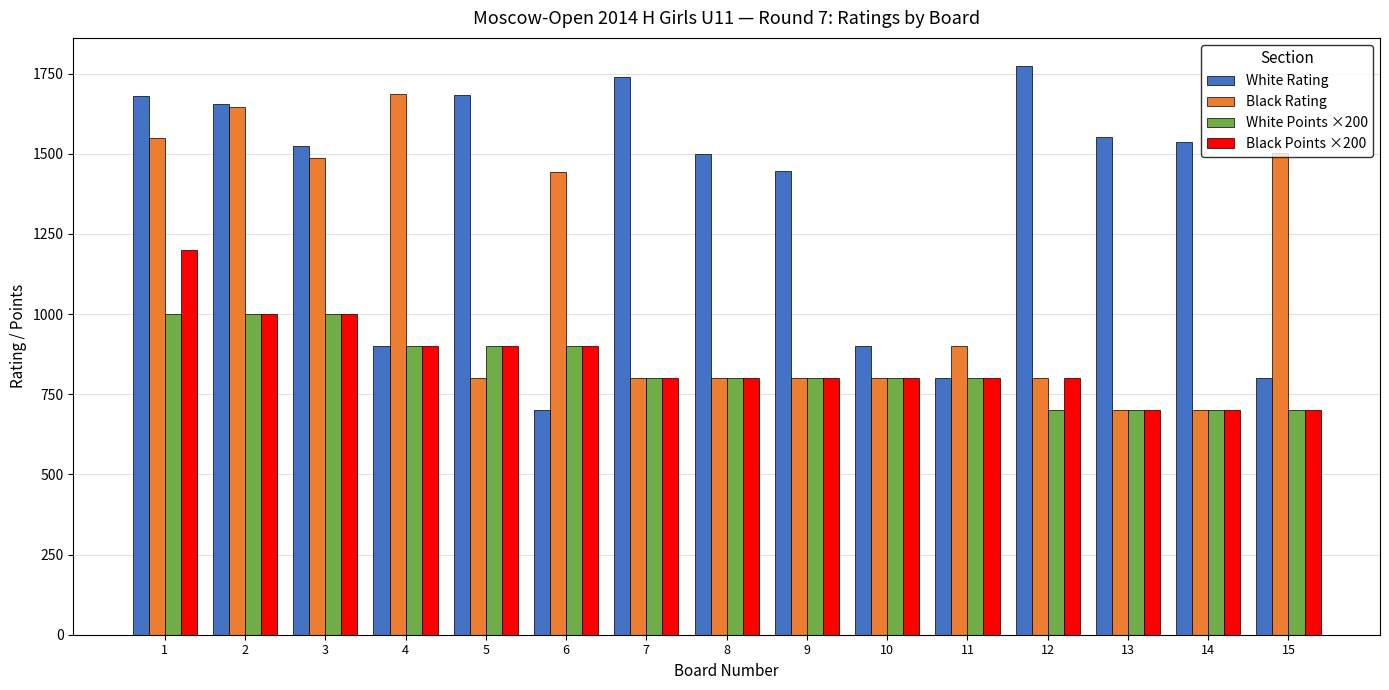

At which category is the sum across all series the highest?

1